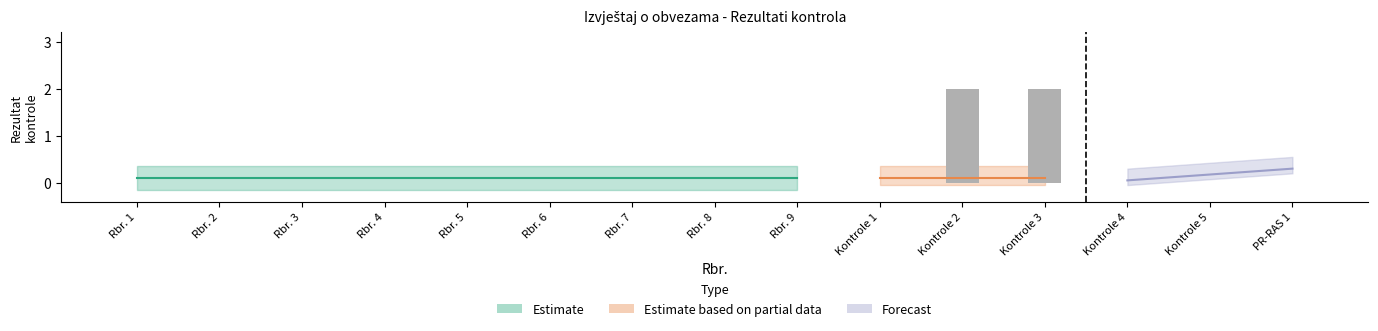

Count the number of categories in the chart.

15